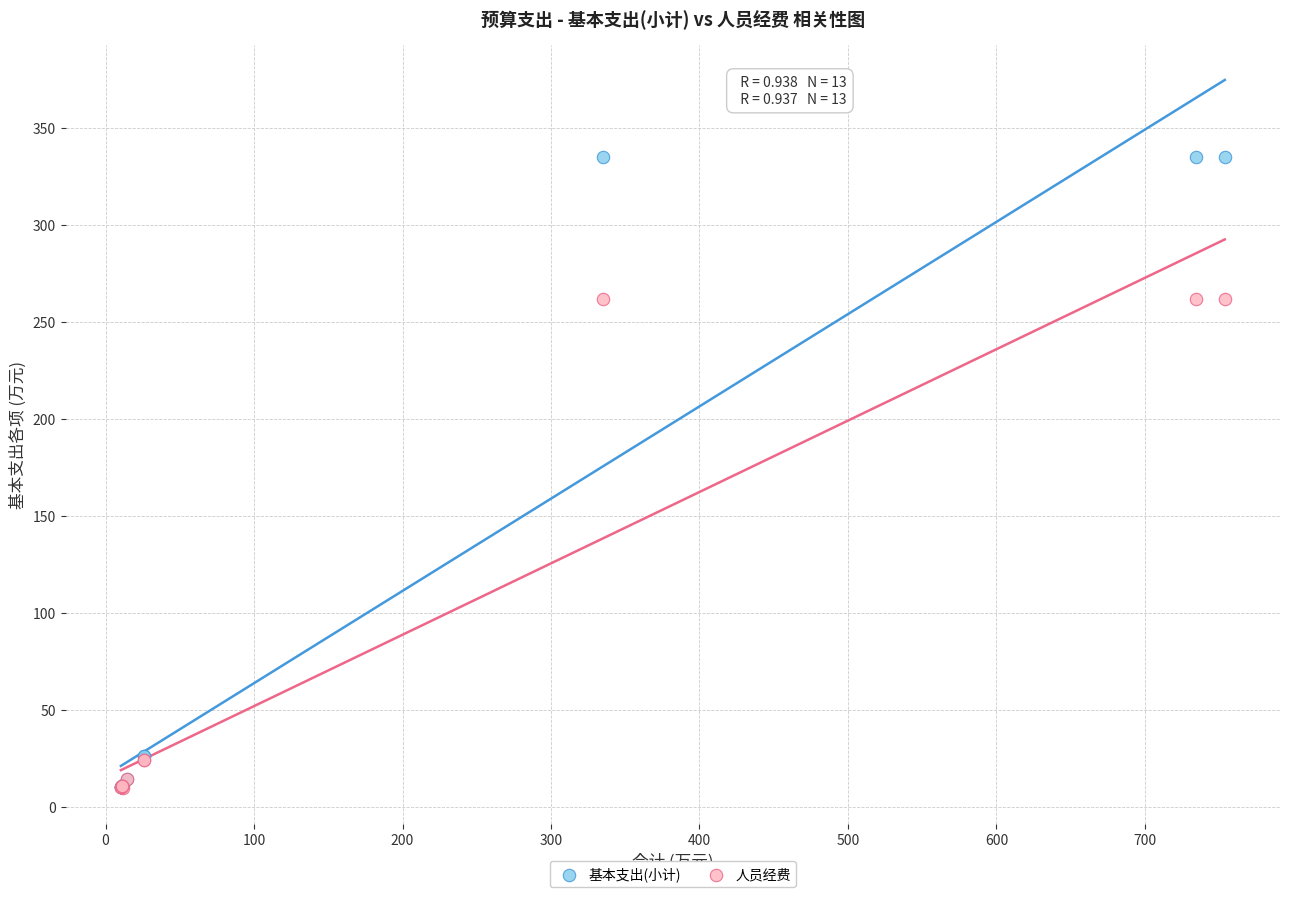

What are all the series names shown in the legend?

基本支出(小计), 人员经费